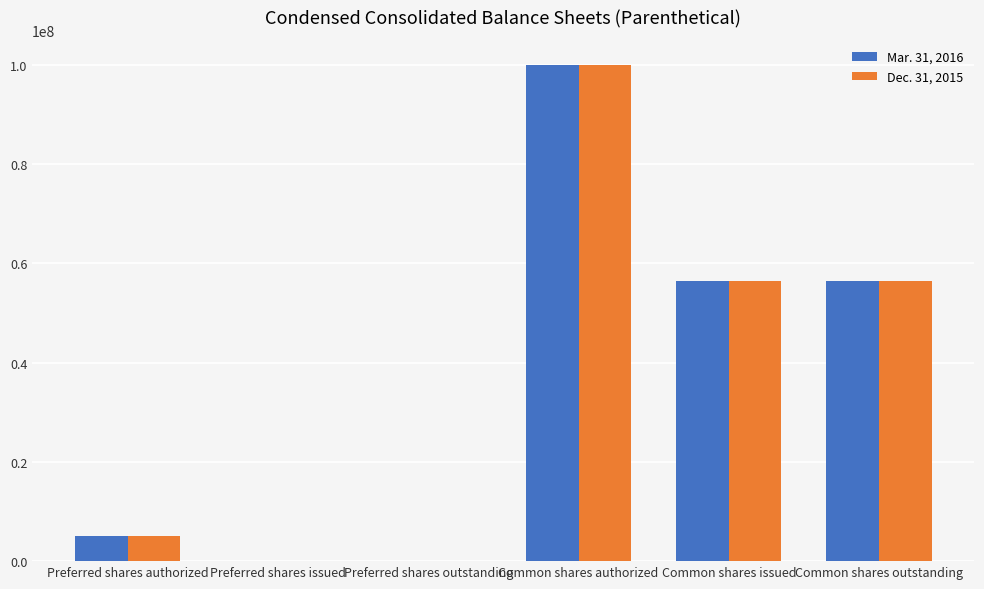

Is it true that Dec. 31, 2015 equals 13797703 at Common shares issued?

False